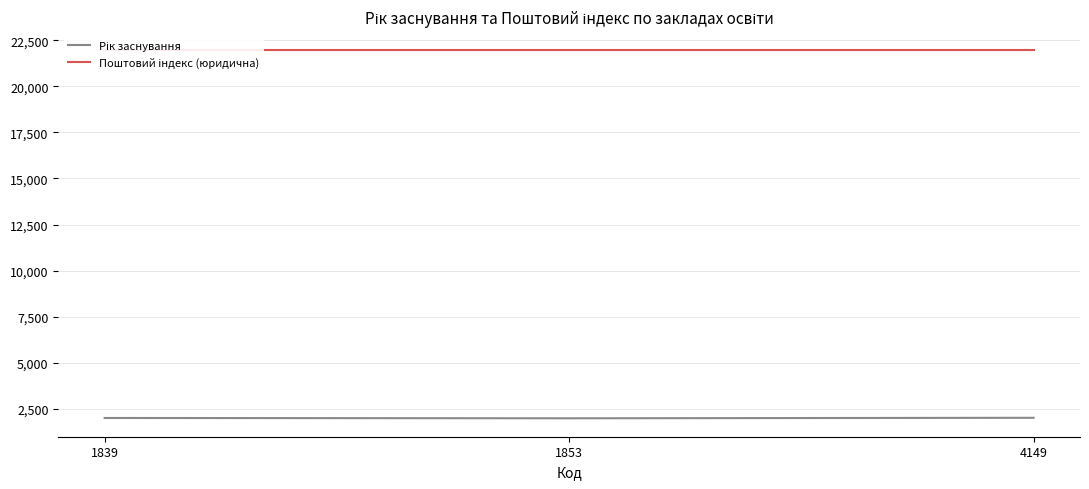

The Рік заснування series shows 2661 at 4149. True or false?

False